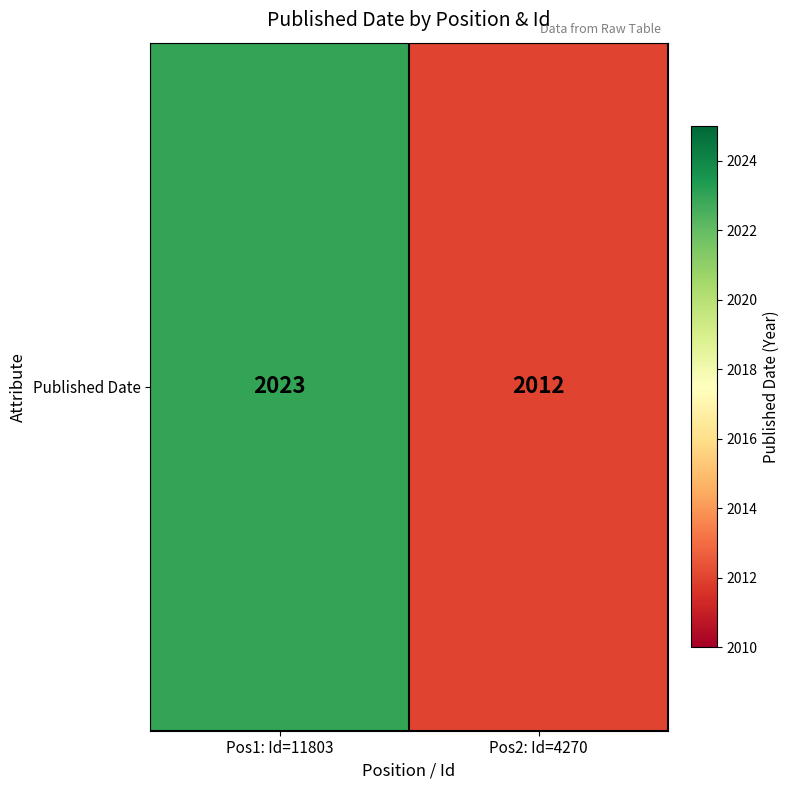

What is the difference between the values at Pos2: Id=4270 and Pos1: Id=11803?

11